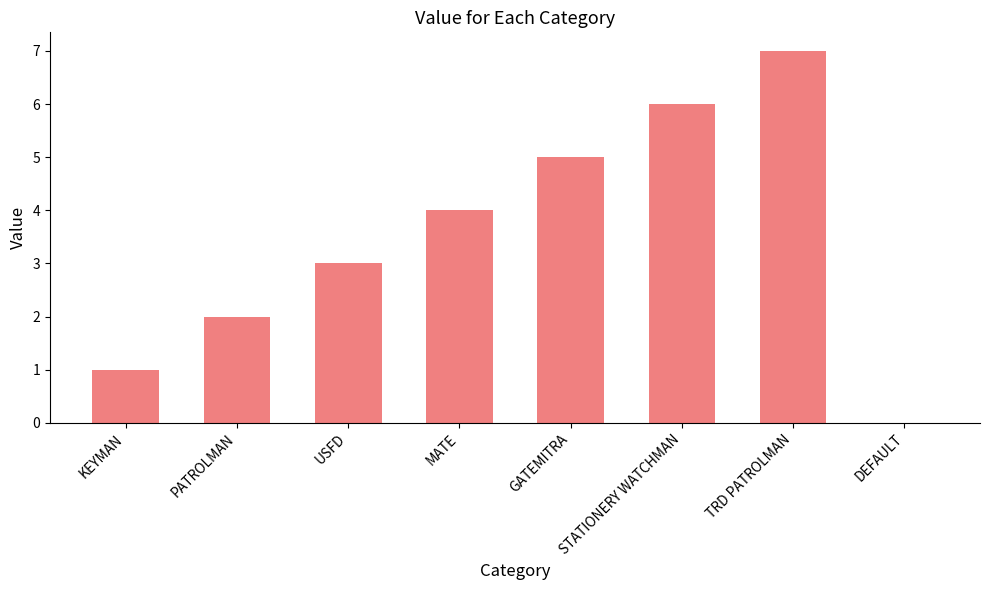

What is the change in value from USFD to DEFAULT?

-3